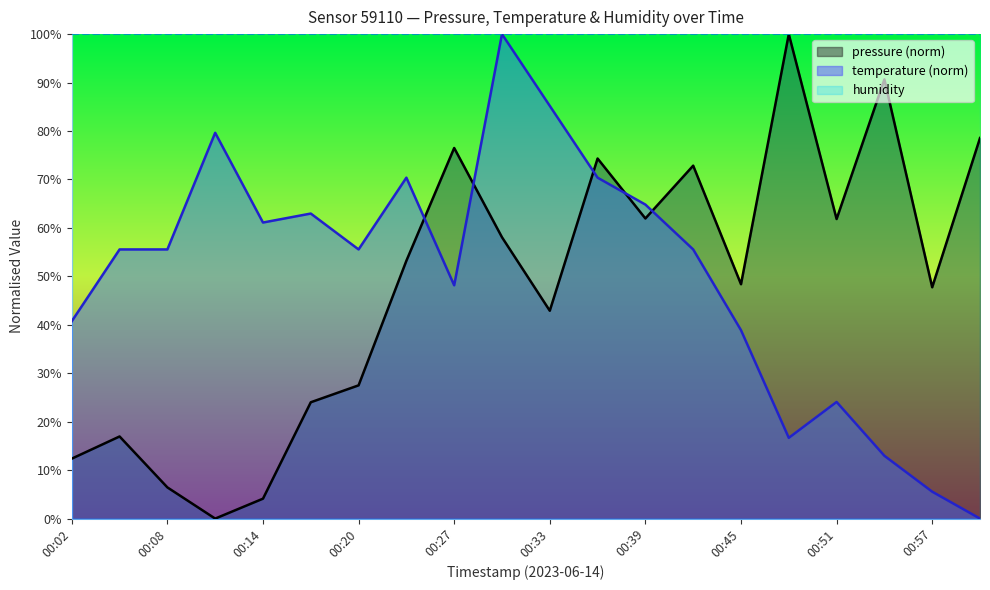

Rank the series by their average value, from highest to lowest.

temperature, pressure